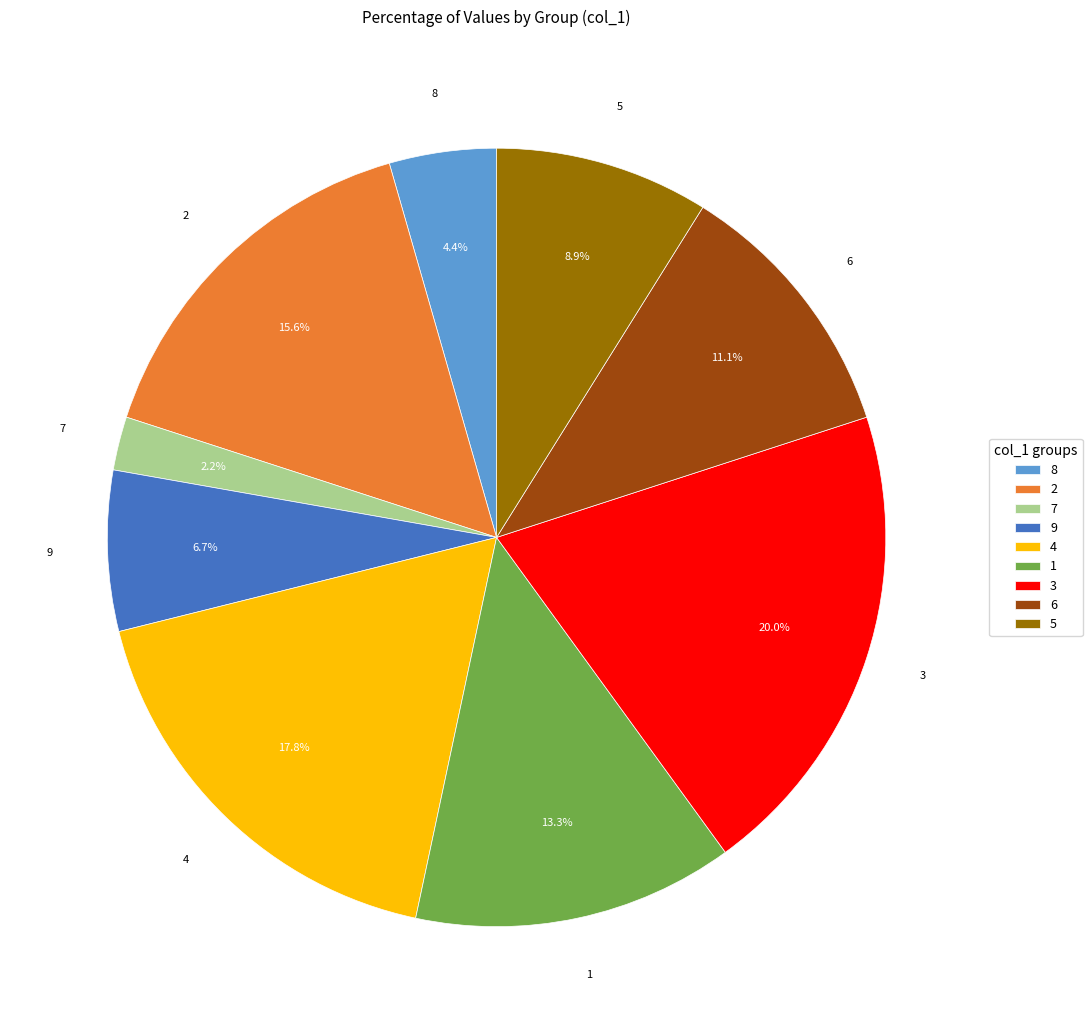

Does 5 account for over 50% of the chart?

No